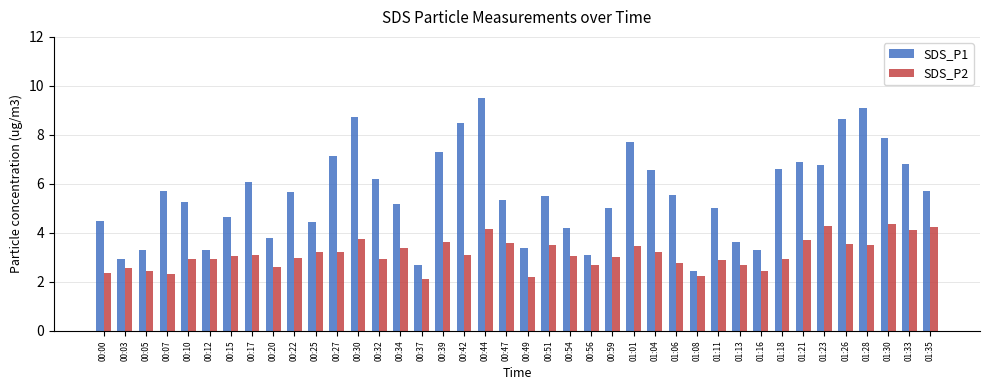

What is the average value of the SDS_P2 series?

3.1